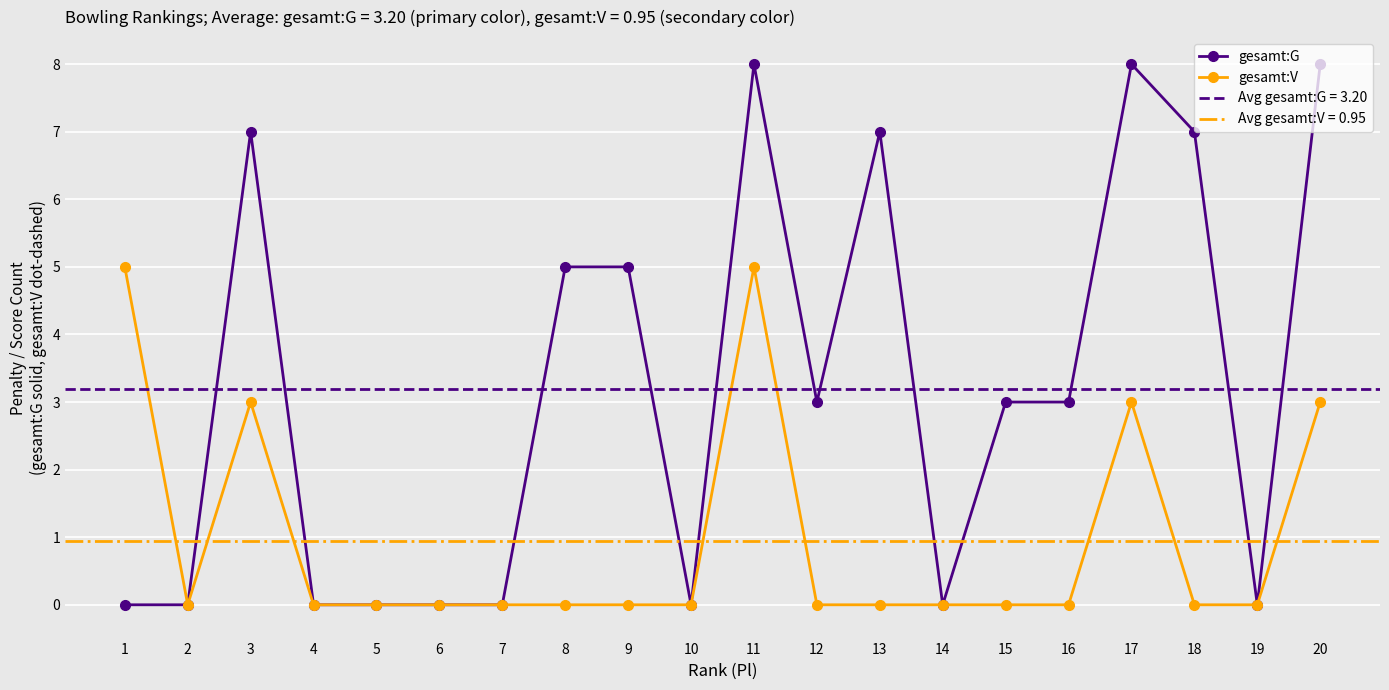

Is this an area chart (filled region under the line)?

No